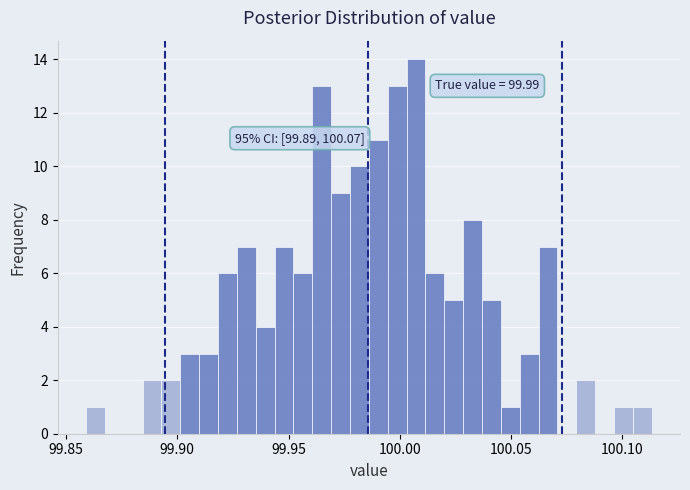

Around what value on the x-axis is the tallest bar? Give the approximate position of its centre, as read against the axis.

100.005